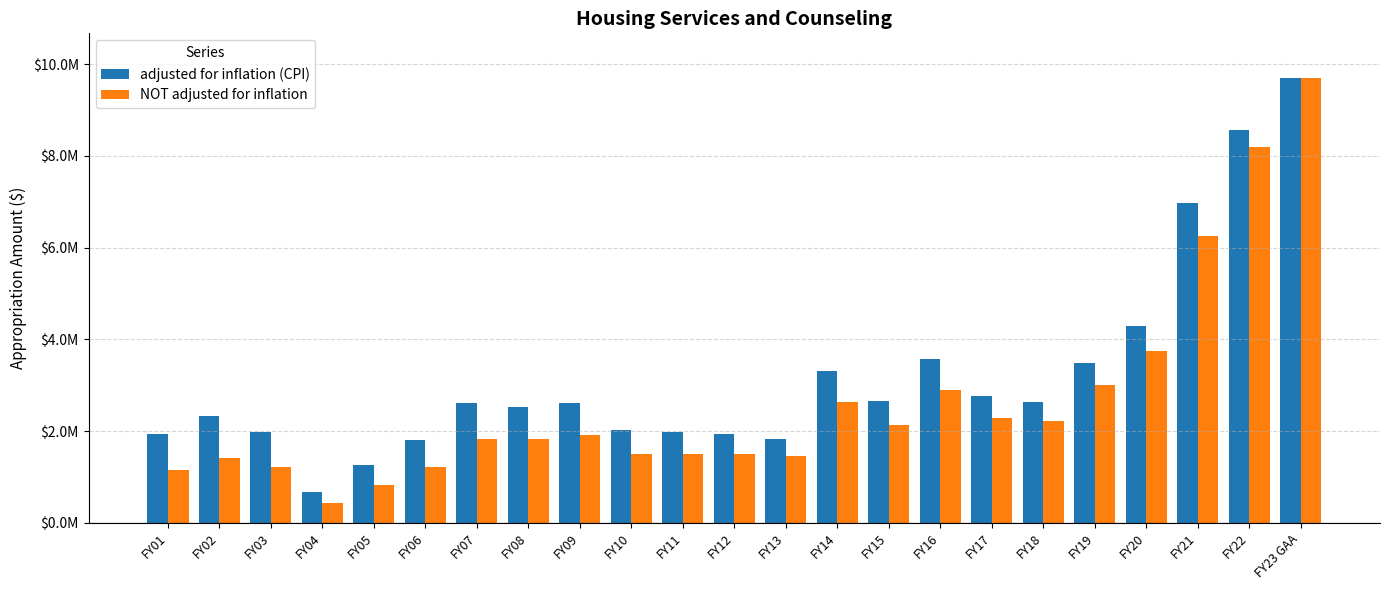

Reading right to left, extract all data points from this chart.

adjusted for inflation (CPI): FY23 GAA=9700000	FY22=8554750	FY21=6977350	FY20=4282237	FY19=3479933	FY18=2630896	FY17=2774612	FY16=3566085	FY15=2658817	FY14=3302923	FY13=1835860	FY12=1931352	FY11=1988073	FY10=2027511	FY09=2615402	FY08=2528465	FY07=2622265	FY06=1804402	FY05=1259577	FY04=666015	FY03=1971374	FY02=2322317	FY01=1939853
NOT adjusted for inflation: FY23 GAA=9700000	FY22=8200000	FY21=6250000	FY20=3750000	FY19=3000000	FY18=2221992	FY17=2291992	FY16=2891992	FY15=2141992	FY14=2641992	FY13=1445996	FY12=1495996	FY11=1495996	FY10=1495996	FY09=1910962	FY08=1821925	FY07=1821925	FY06=1221925	FY05=821925	FY04=421925	FY03=1221925	FY02=1408424	FY01=1156000